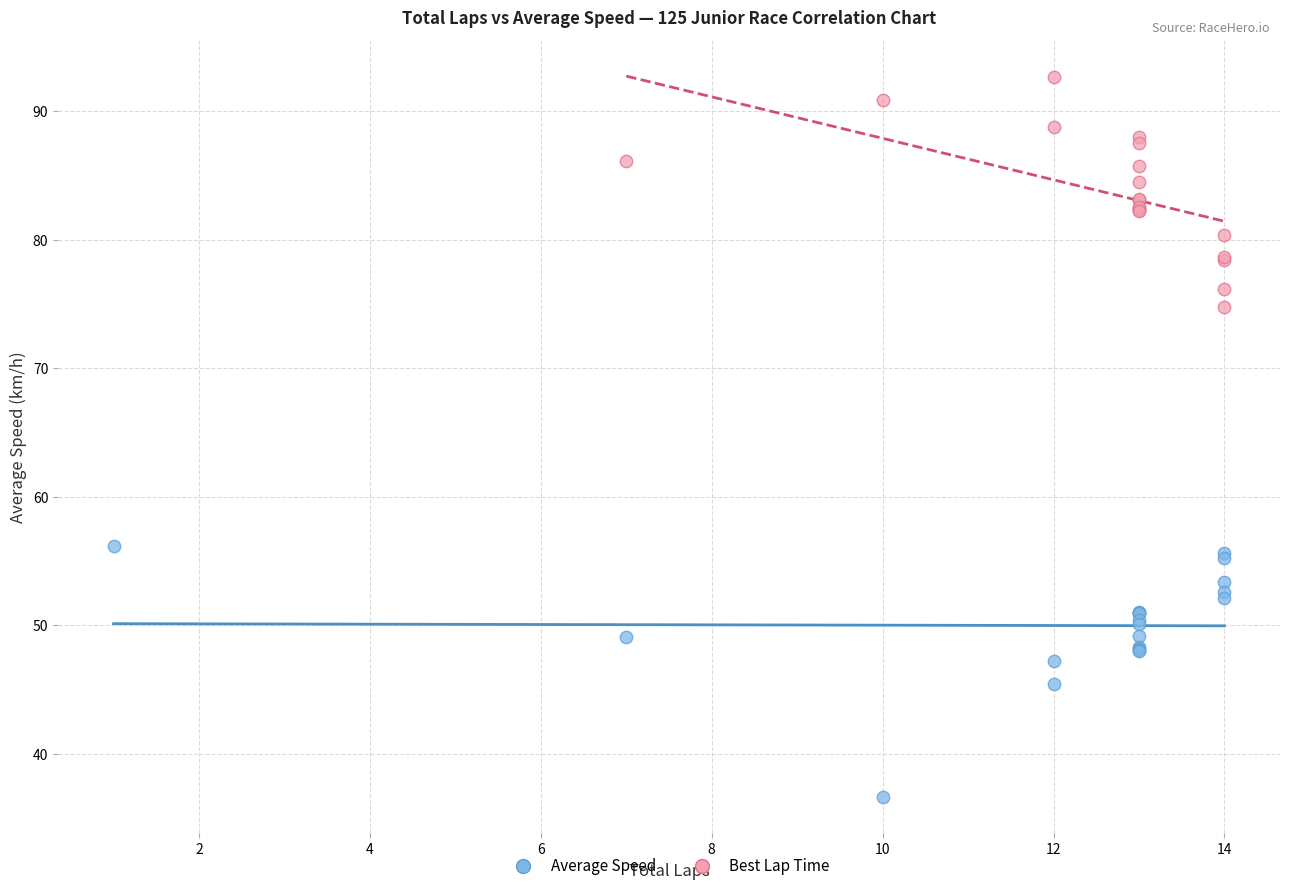

Which series reaches the maximum Y coordinate?

Best Lap Time